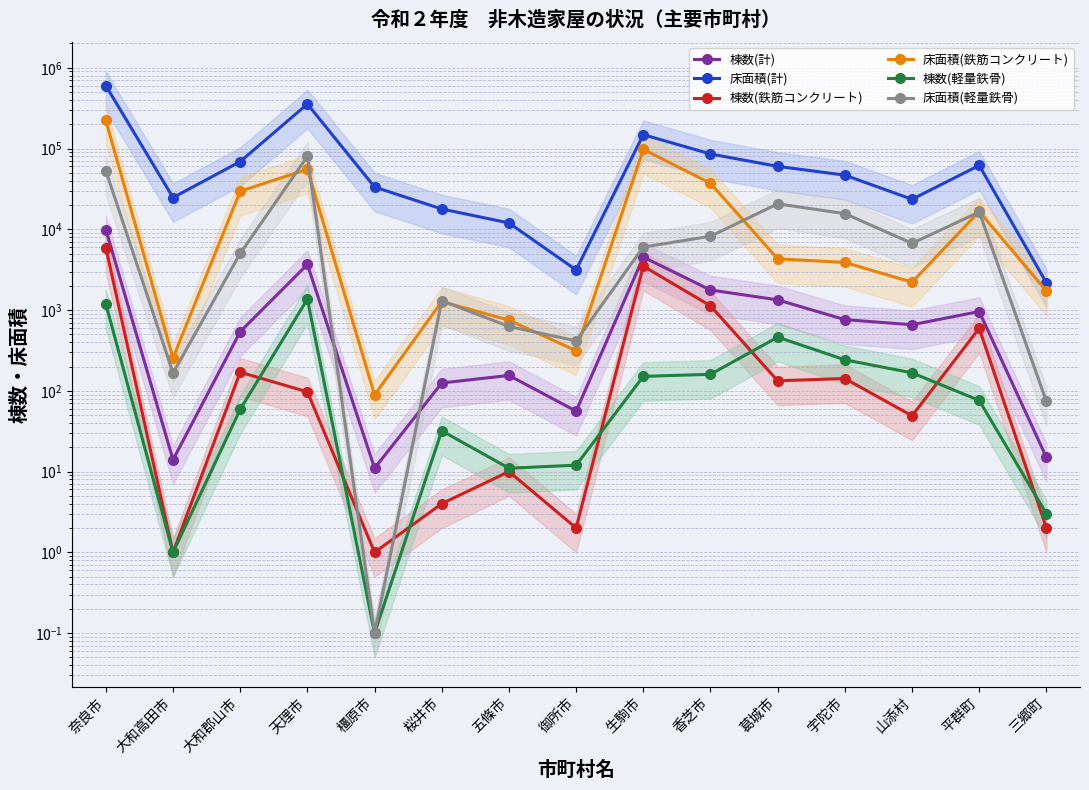

What is the value of the 棟数(軽量鉄骨) point at the 10th from the left?

160.0